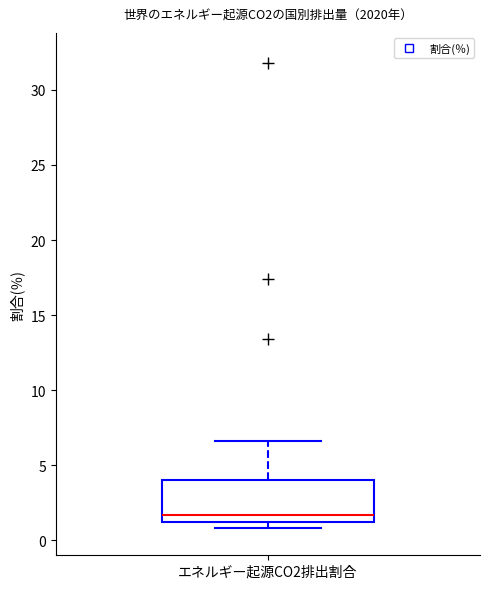

Where is the upper edge of the box for エネルギー起源CO2排出割合 on the y-axis? The values are not printed on the chart, so give them approximately, as read against the axis.

4.0